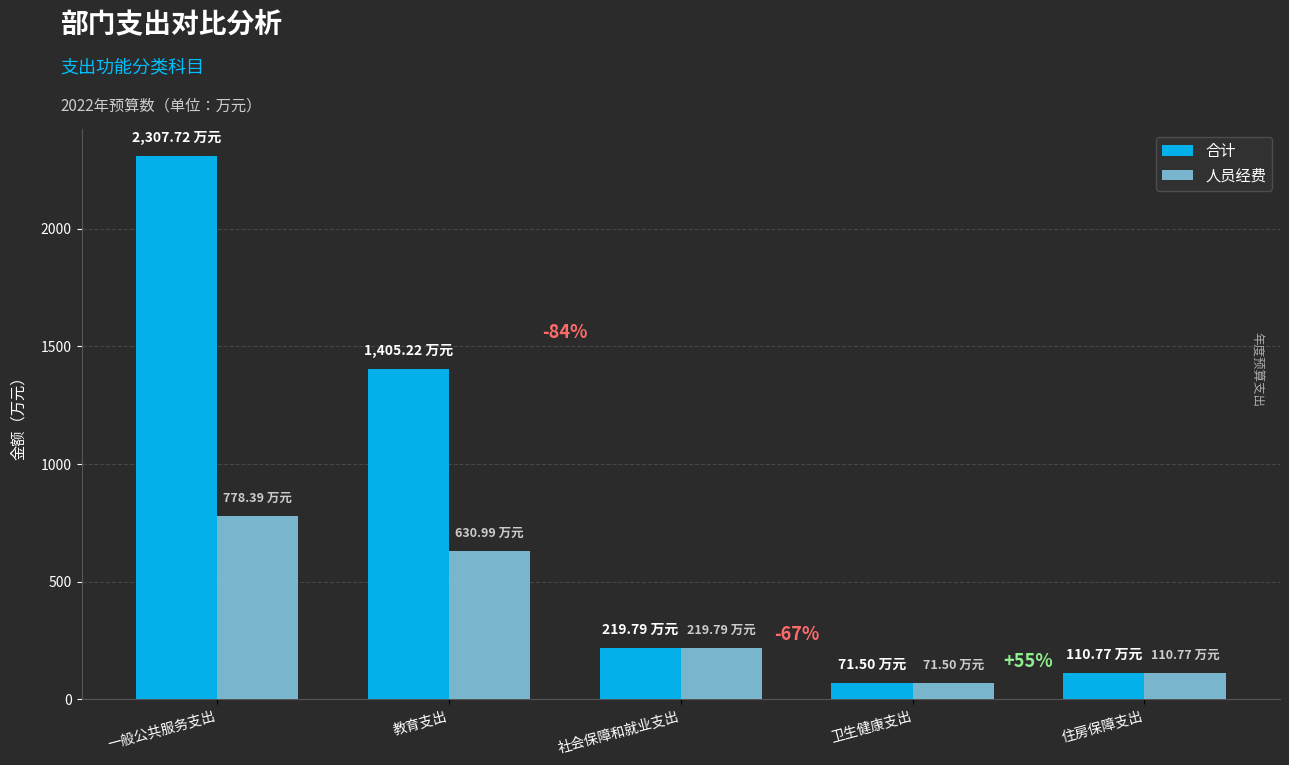

Is it true that 人员经费 equals 141.4 at 教育支出?

False